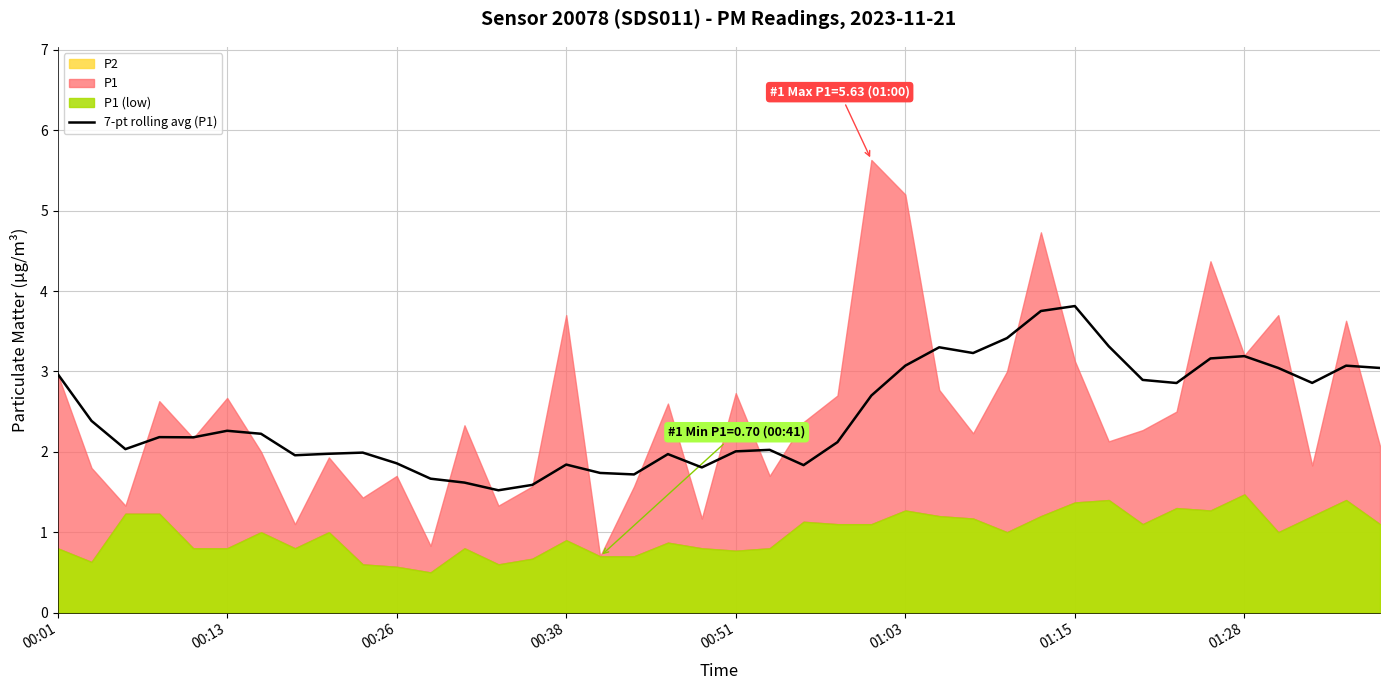

The 7-pt rolling avg (P1) series shows 5.8 at 01:15. True or false?

False